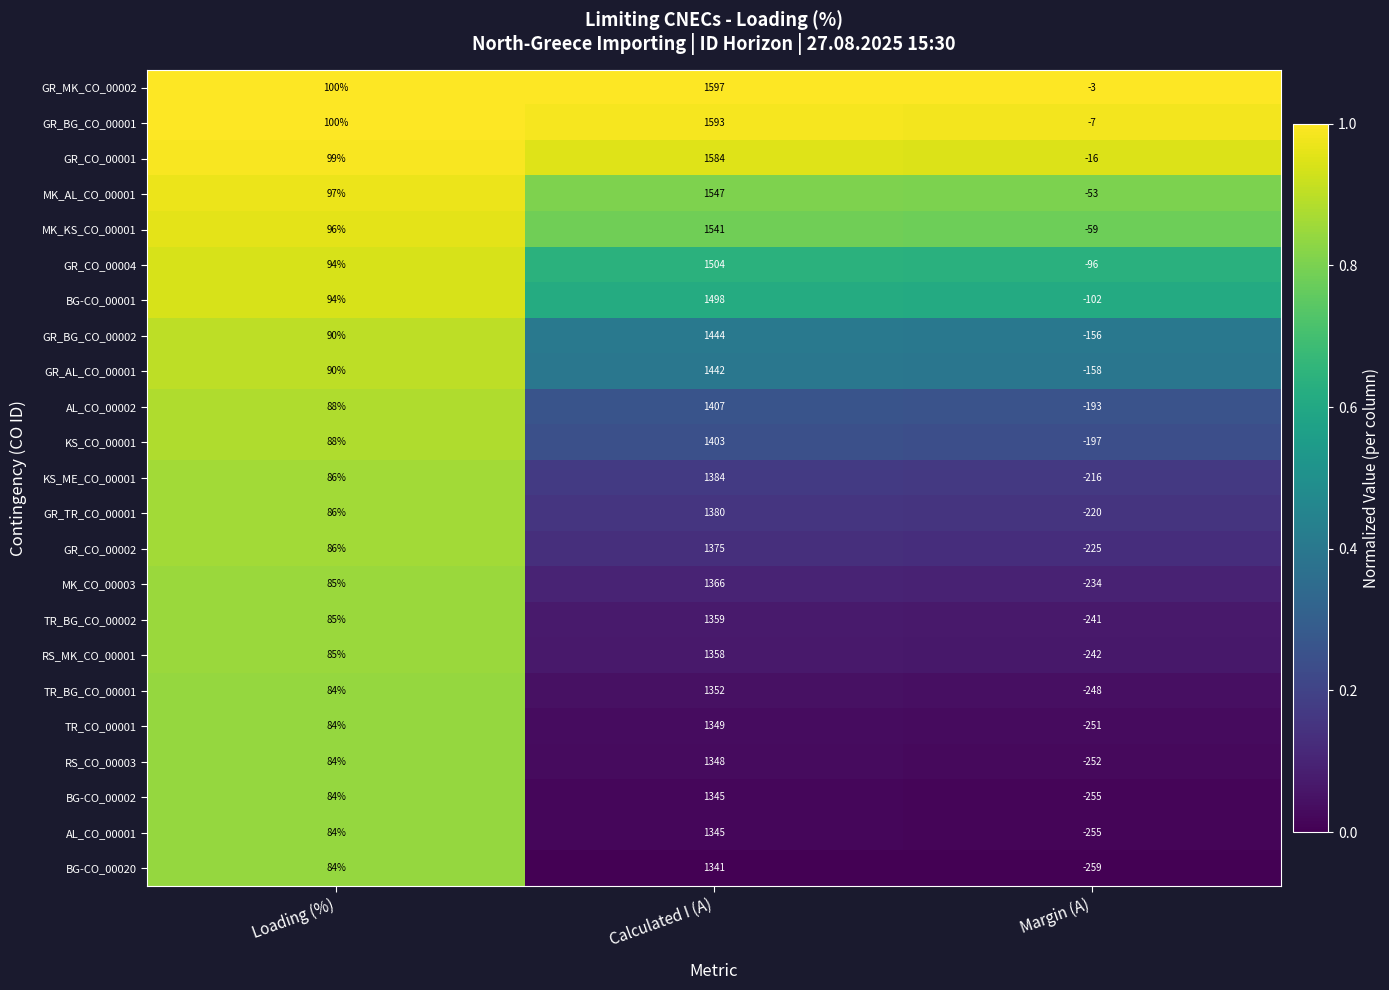

List the labels in order of GR_AL_CO_00001 value, largest first.

Calculated I (A), Loading (%), Margin (A)